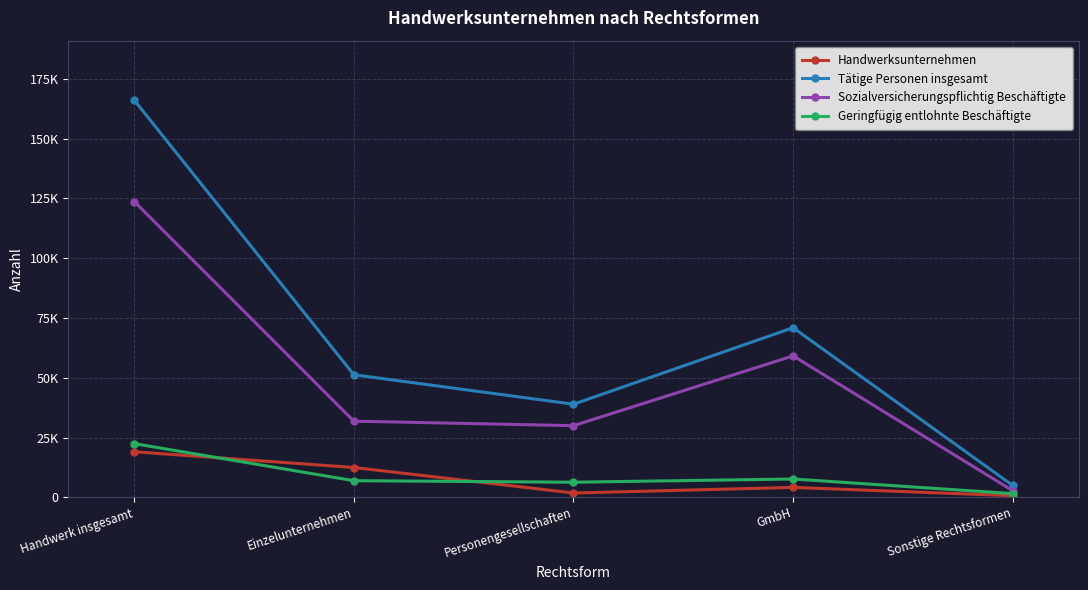

Does the chart have visible grid lines?

Yes